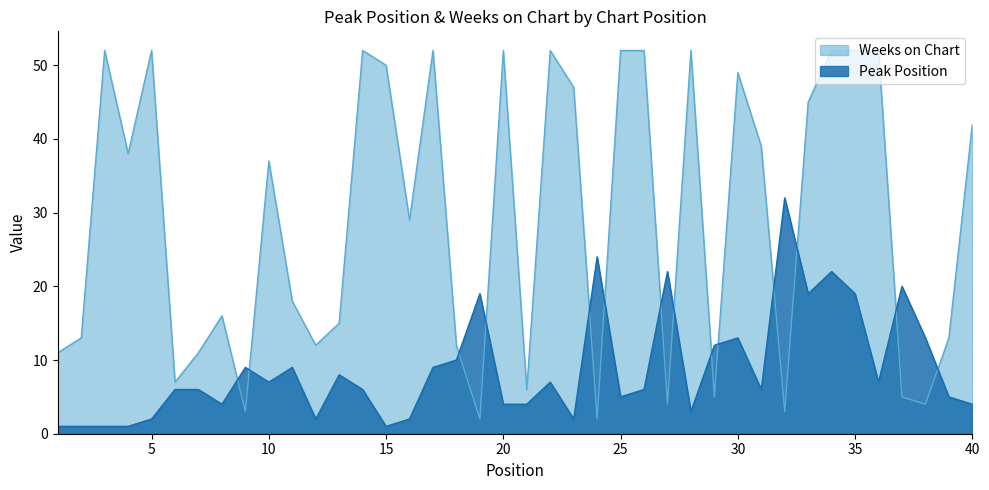

Does the chart have visible grid lines?

No